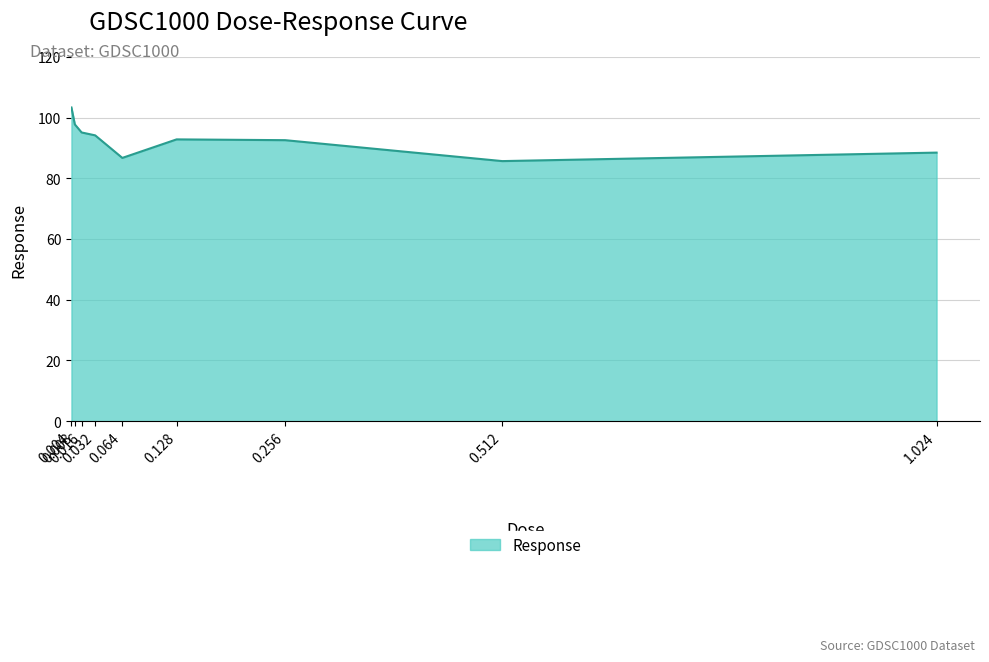

The value at 0.064 is 86.7. True or false?

True